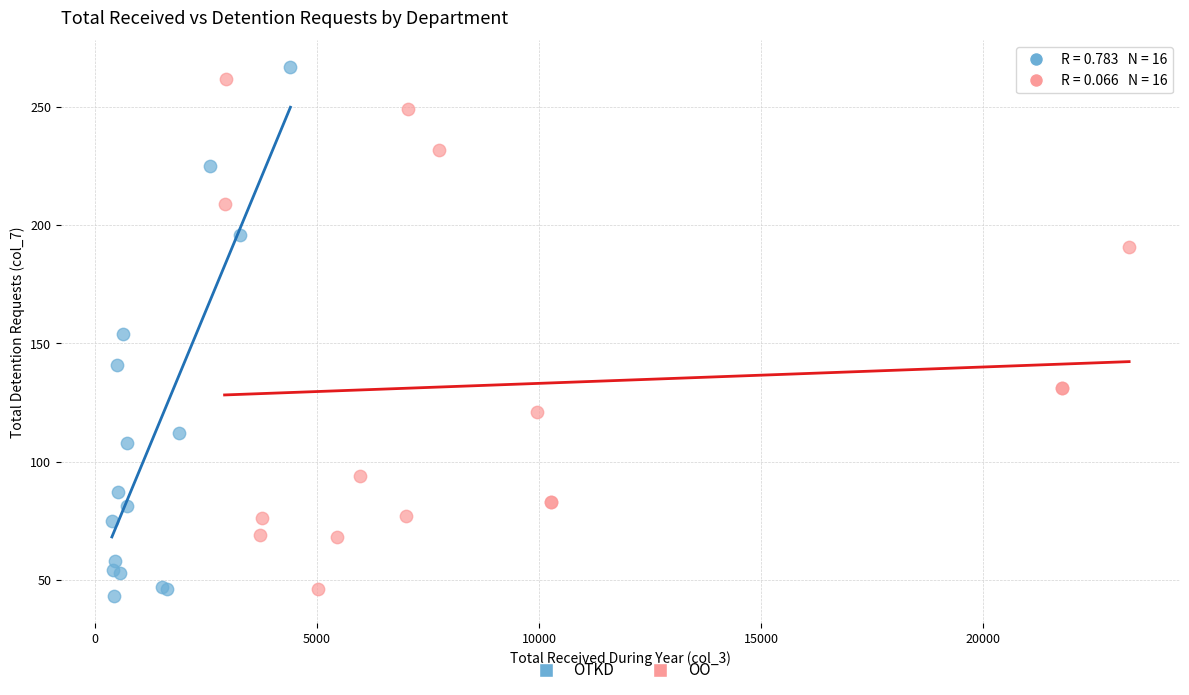

What are all the series names shown in the legend?

OTKD, OO